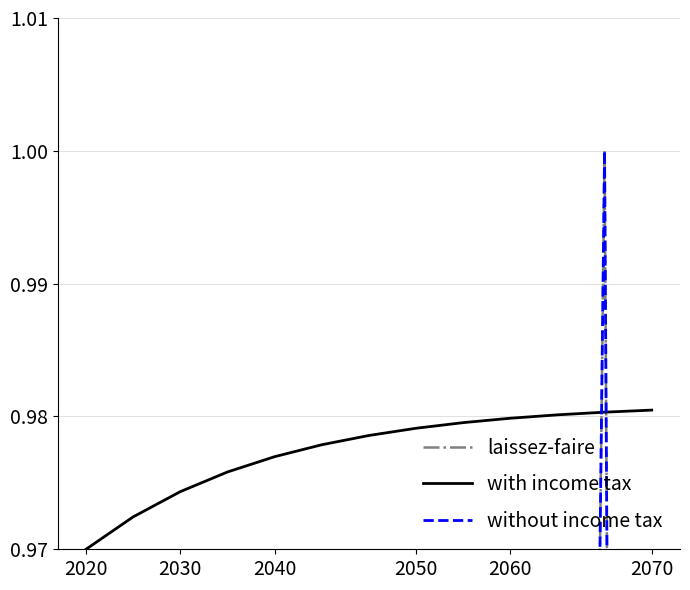

True or false: with income tax has a value of 1.5 at 2030.

False